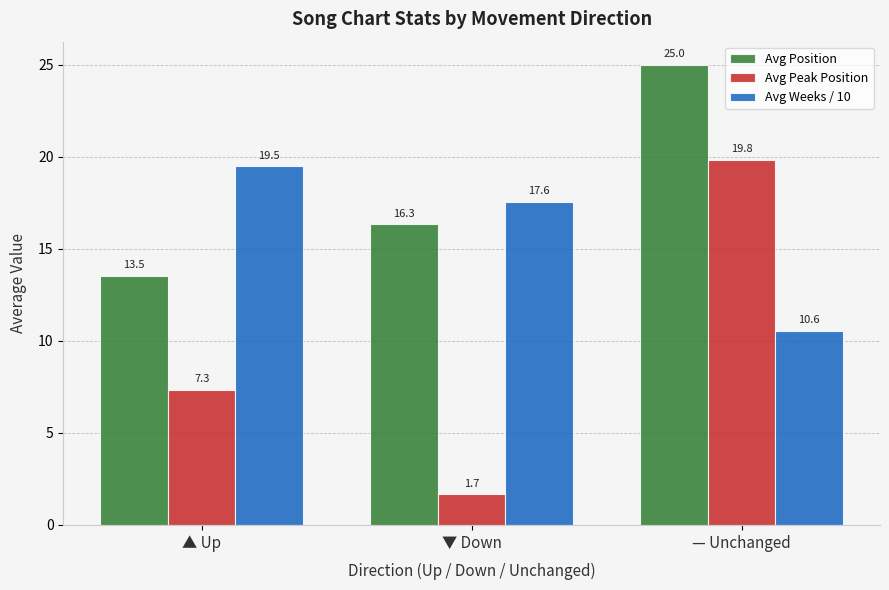

What is the sum of all Avg Peak Position values?

28.8